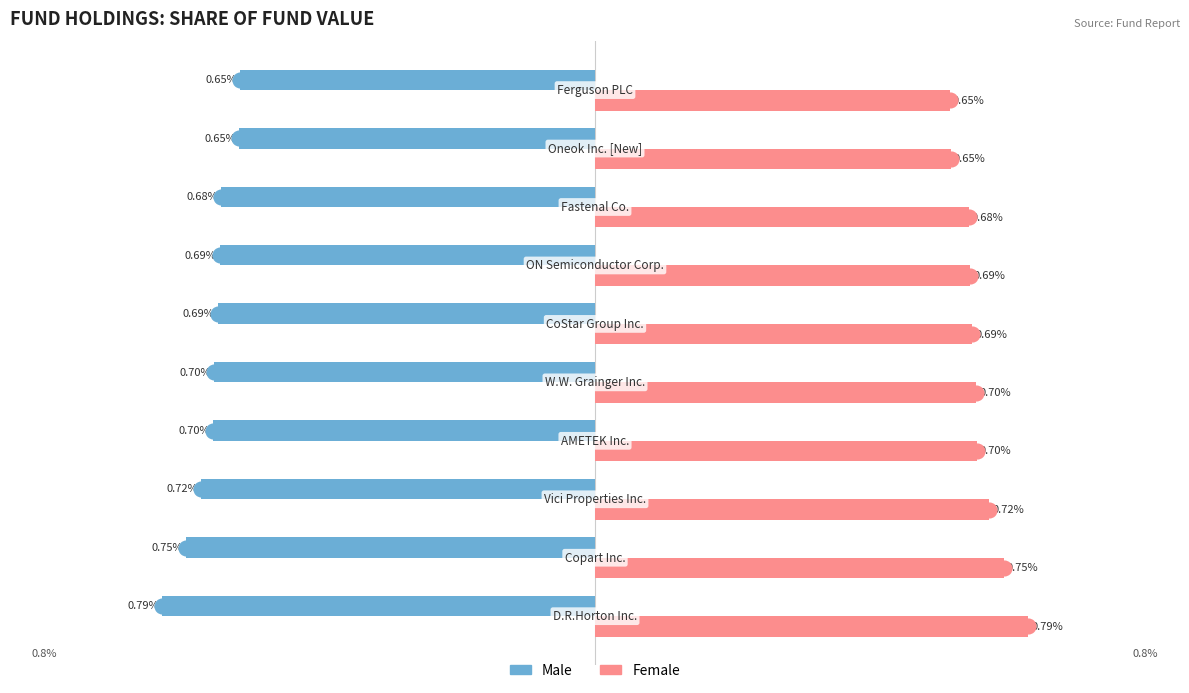

List the series in order of their peak value, lowest first.

Male, Female